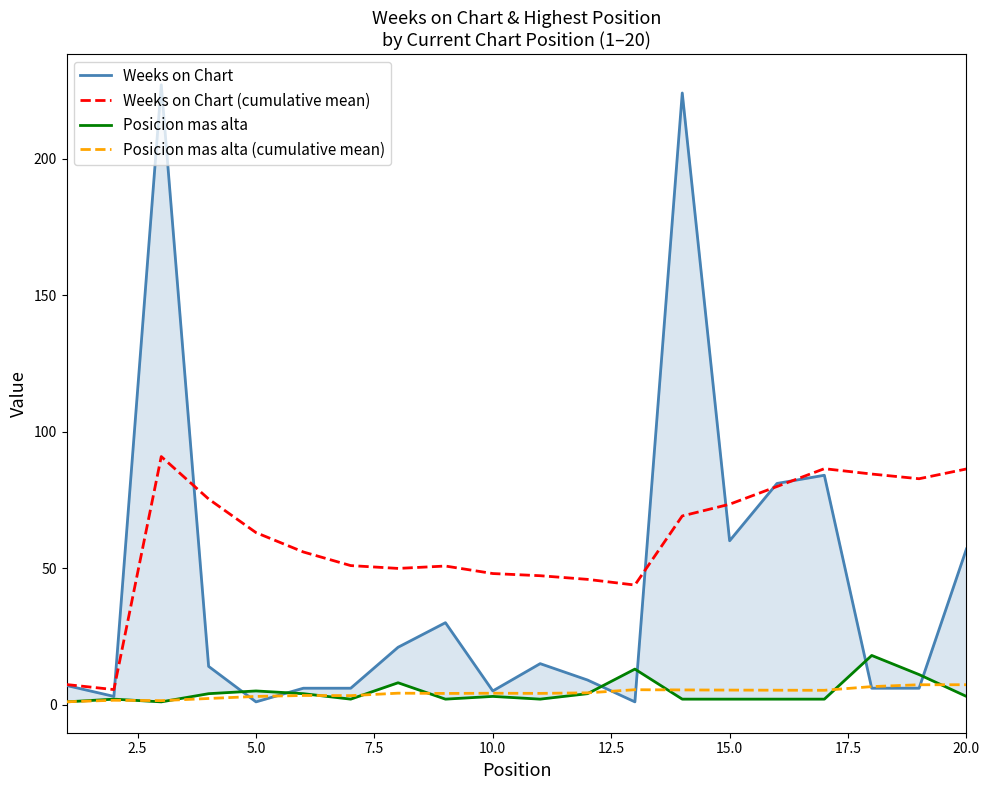

After their last crossing, which series has the higher values: Weeks on Chart (cumulative mean) or Weeks on Chart?

Weeks on Chart (cumulative mean)